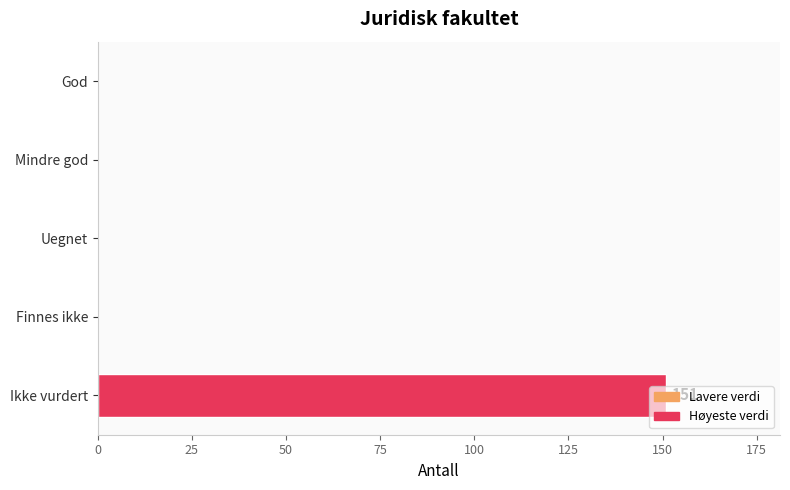

The value at Mindre god is -51. True or false?

False